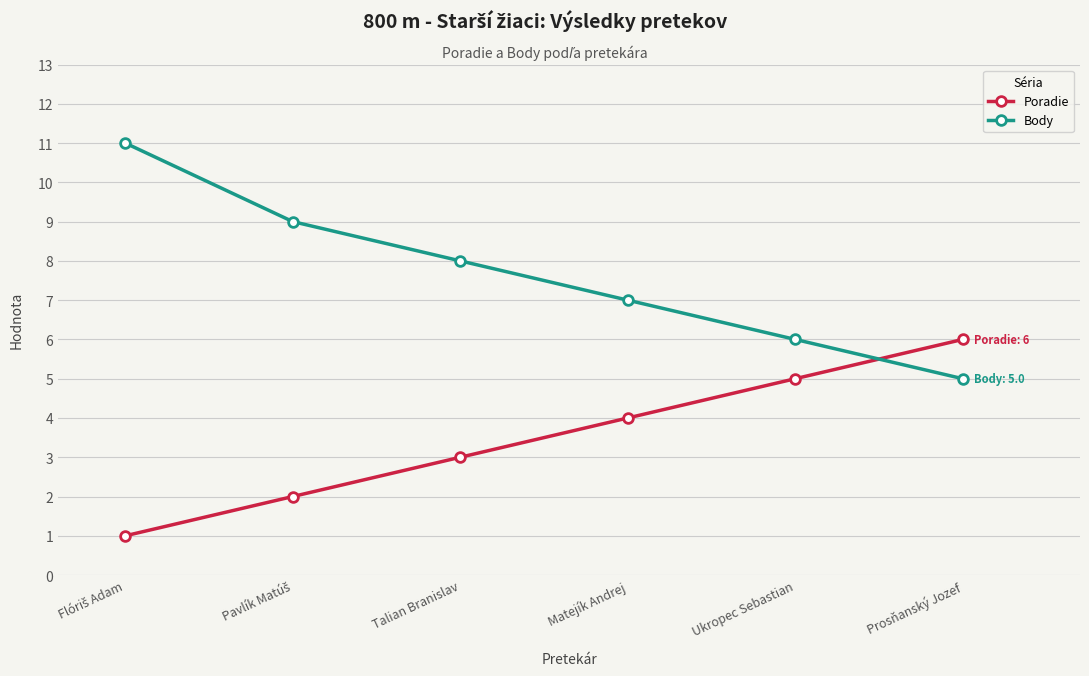

At how many categories does at least one series exceed 2?

6